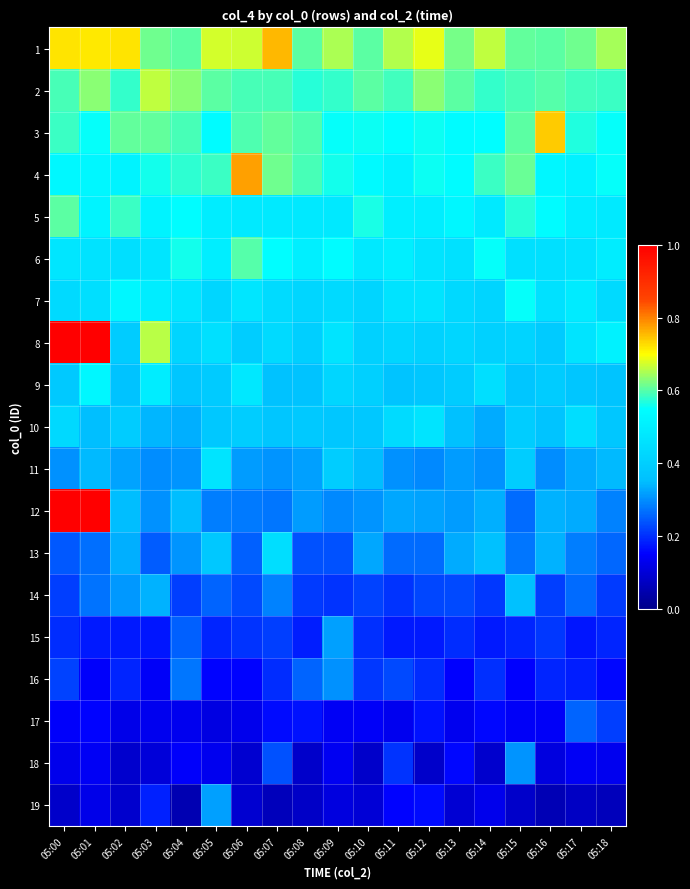

Which category has the highest value across all series?

05:00